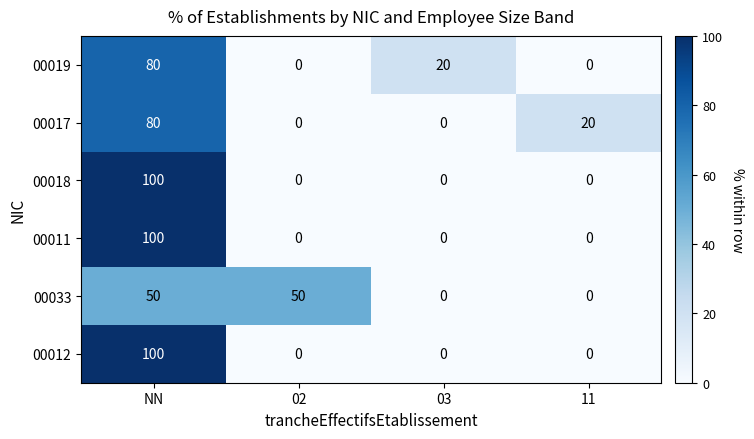

True or false: 00033 has a value of -27 at 03.

False